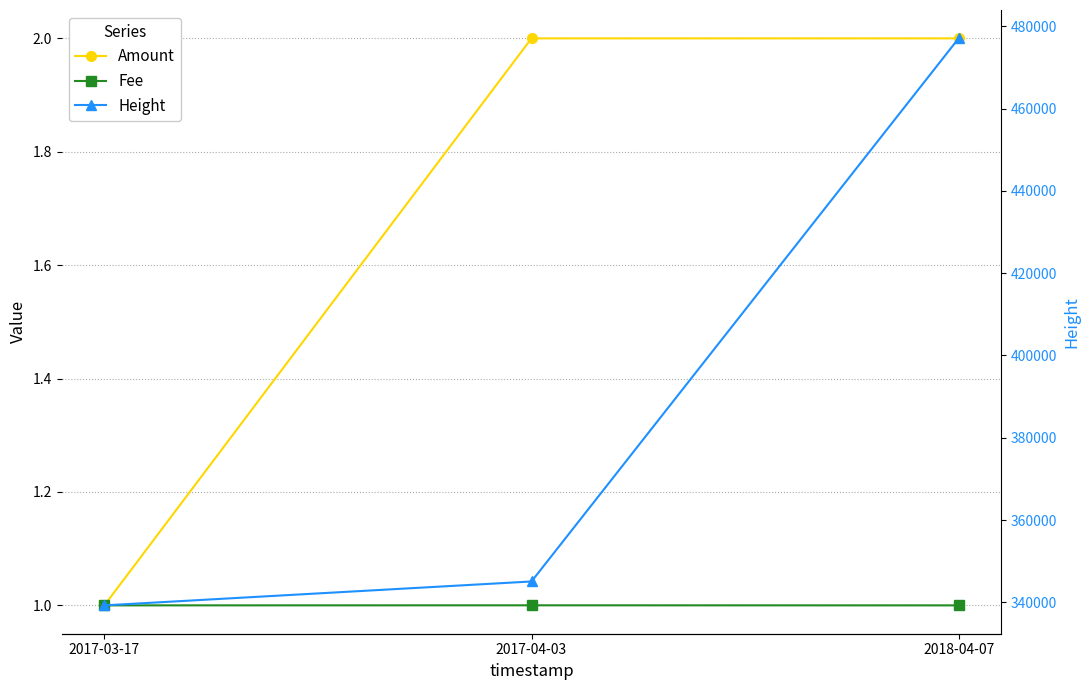

What is the label of the 1st point from the right?

2018-04-07